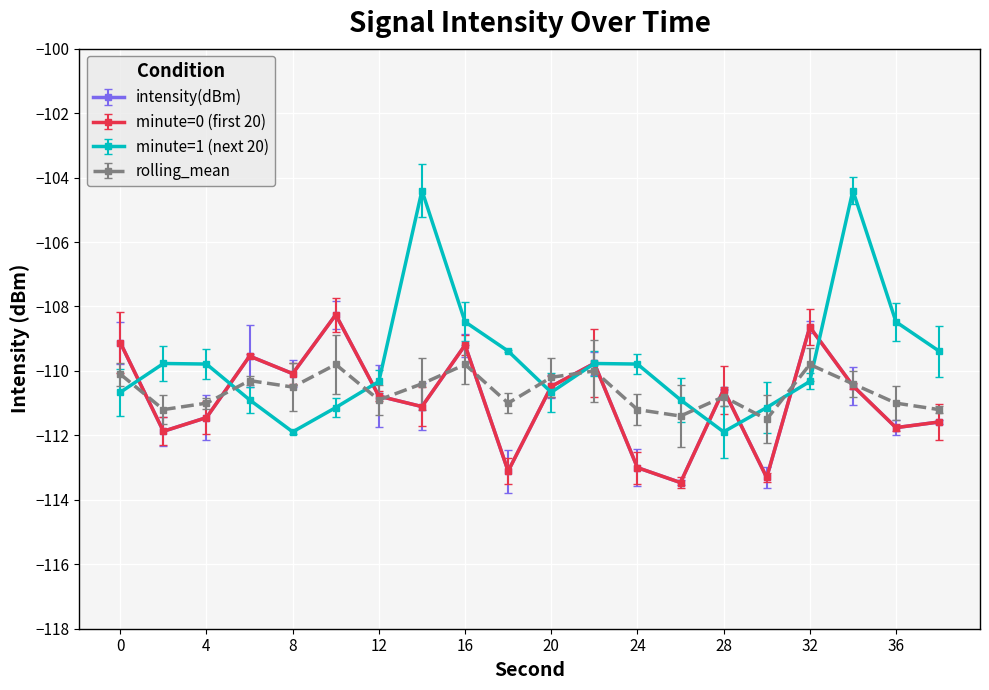

Is this an area chart (filled region under the line)?

No